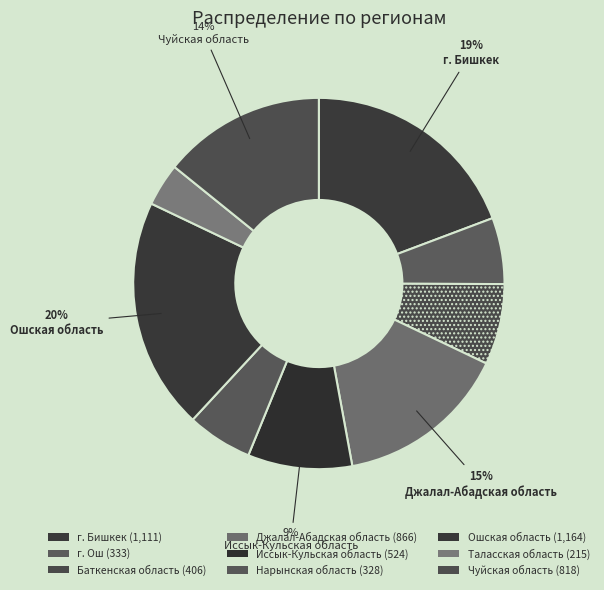

To the nearest percent, what is the average slice percentage?

11%